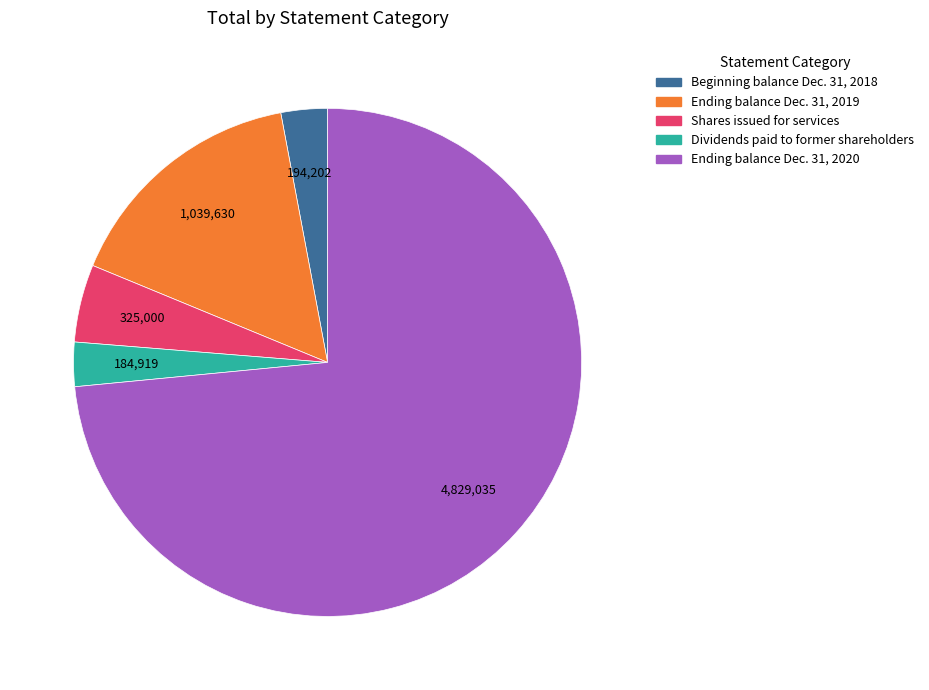

True or false: Beginning balance Dec. 31, 2018 accounts for 3% of the total.

True